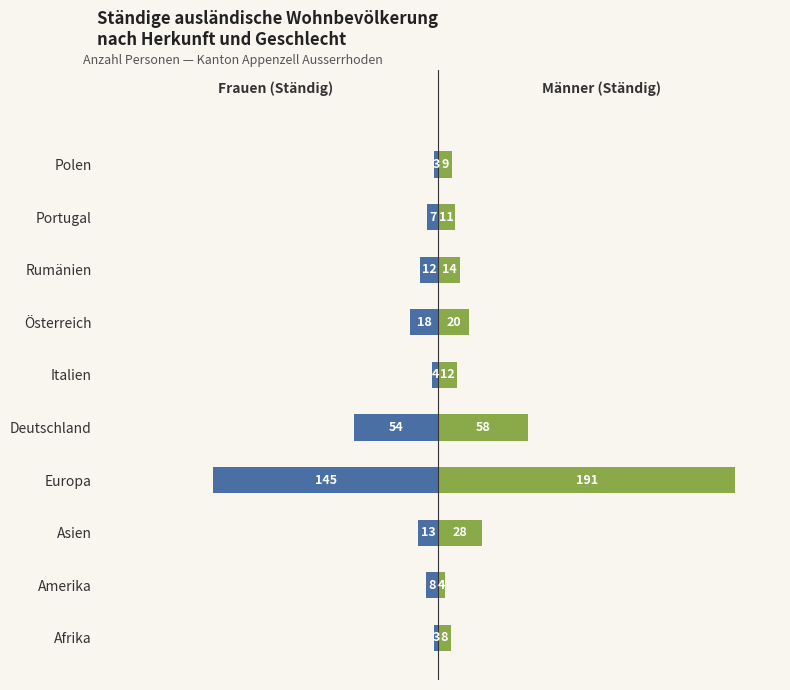

What are all the series names shown in the legend?

Frauen (Ständig), Männer (Ständig)